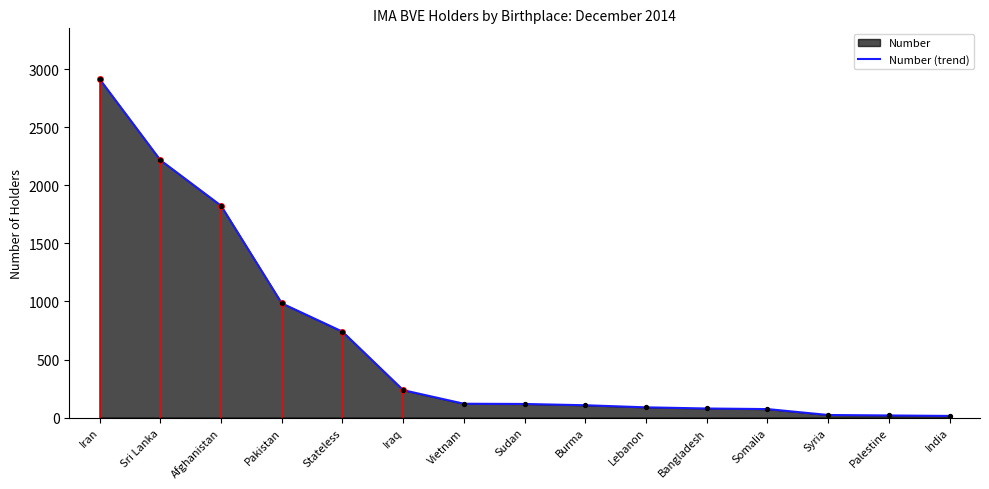

What is the change in value from Iran to Stateless?

-2176